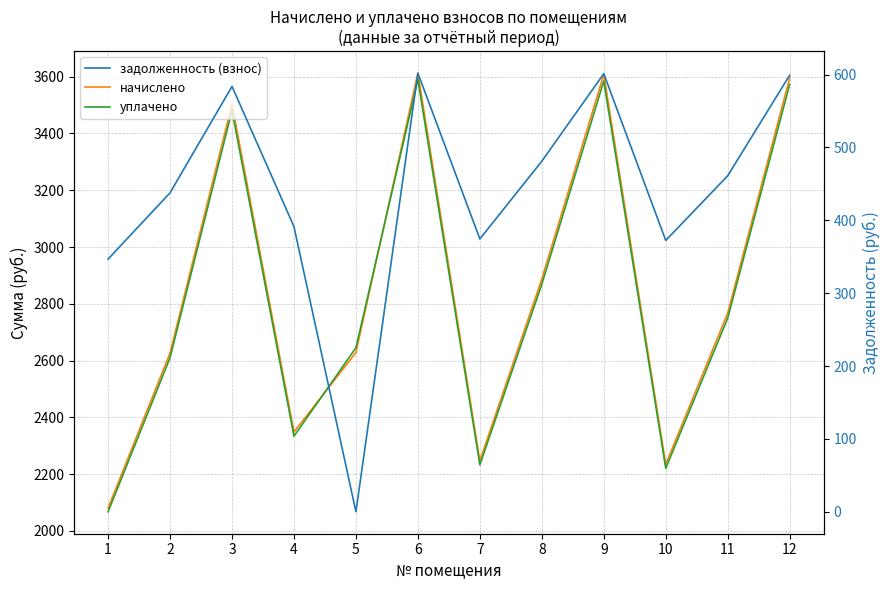

True or false: задолженность (взнос) and начислено intersect in this chart.

False